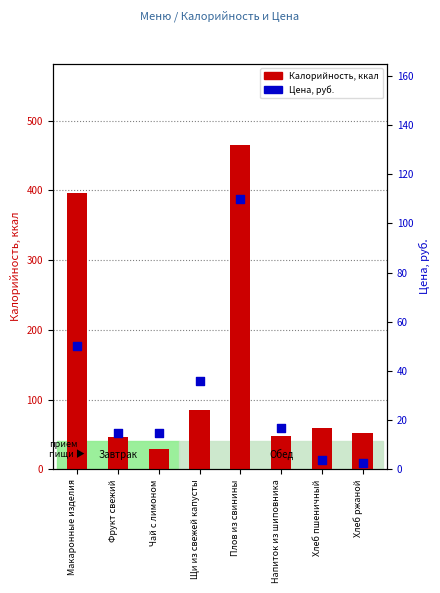

Which series has the widest spread of Y values?

Калорийность